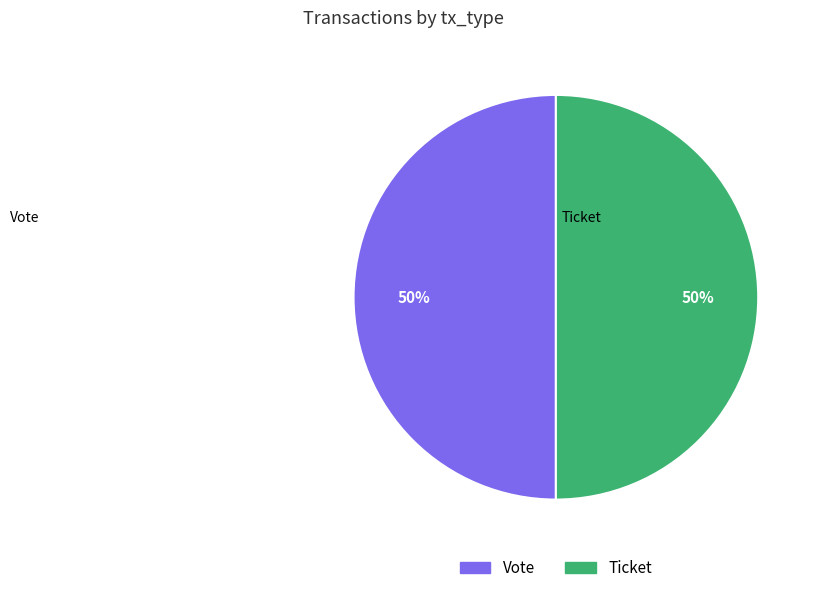

To the nearest percent, what is the combined percentage of Vote and Ticket?

100%